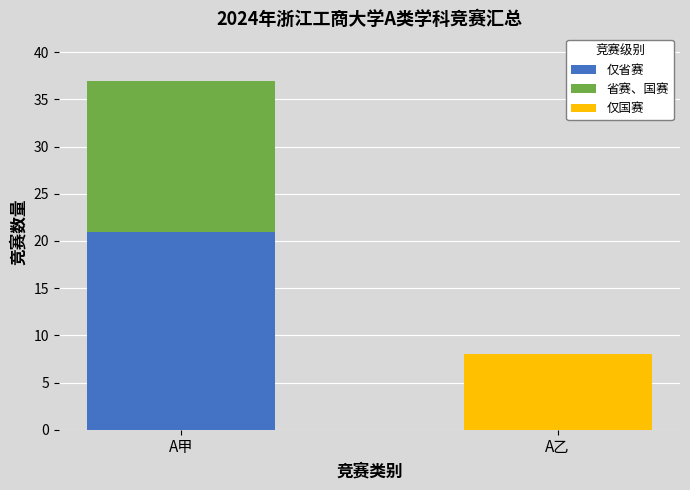

How many positive values does the 仅省赛 series have?

1